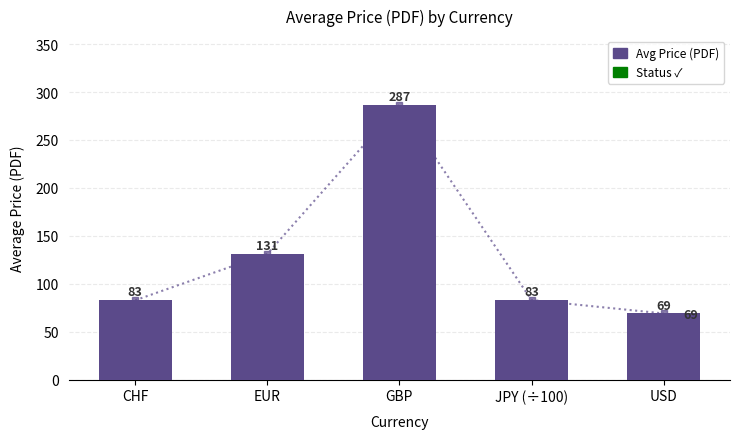

How many distinct data groups are displayed?

1